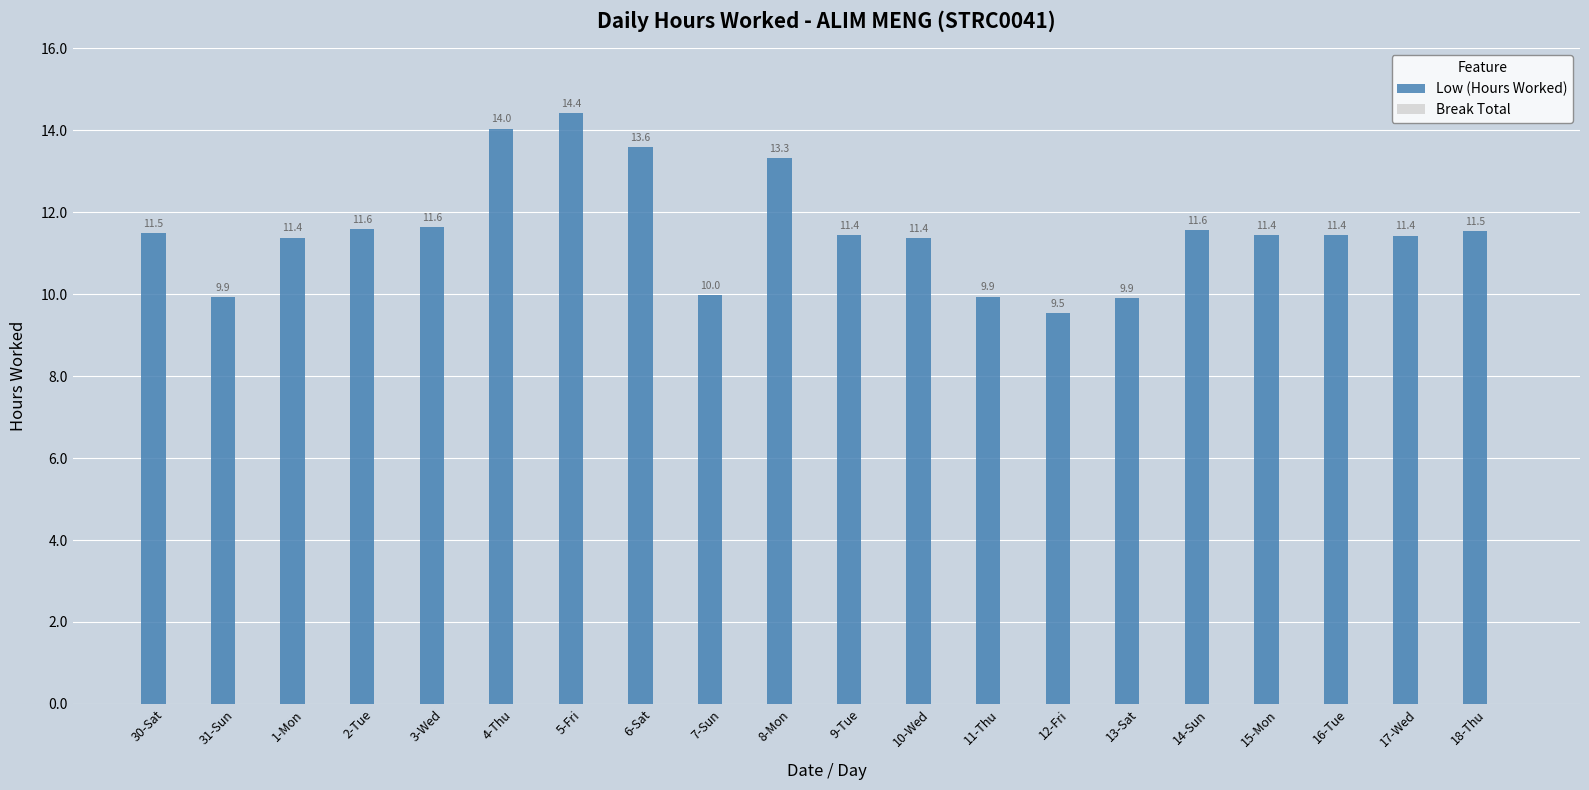

True or false: the data shows 10.0 at 7-Sun.

True